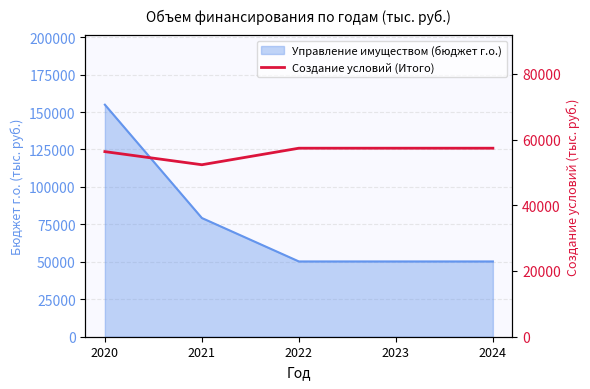

How many lines are shown in the chart?

1